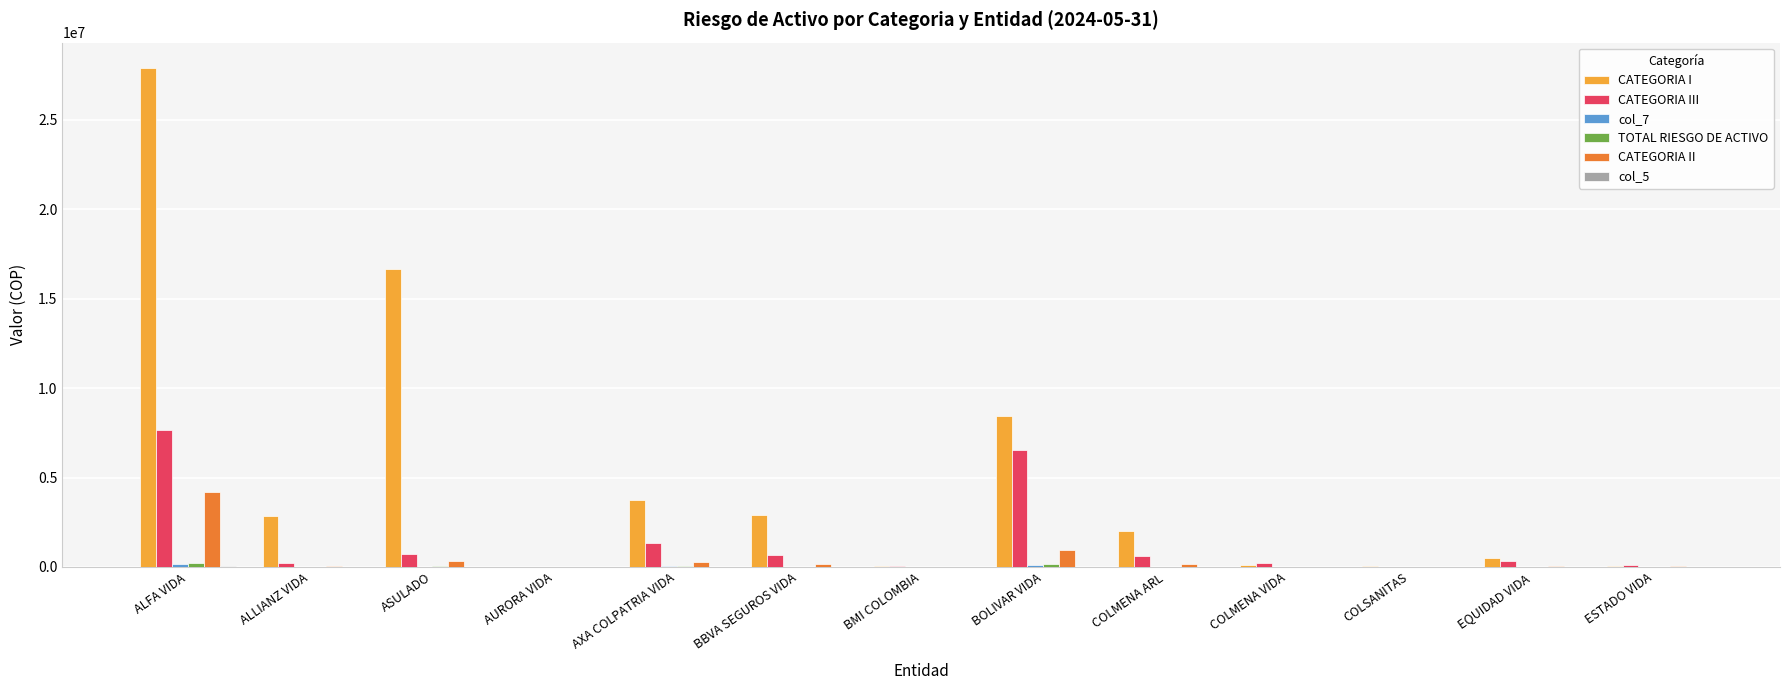

Which category has the highest value across all series?

ALFA VIDA